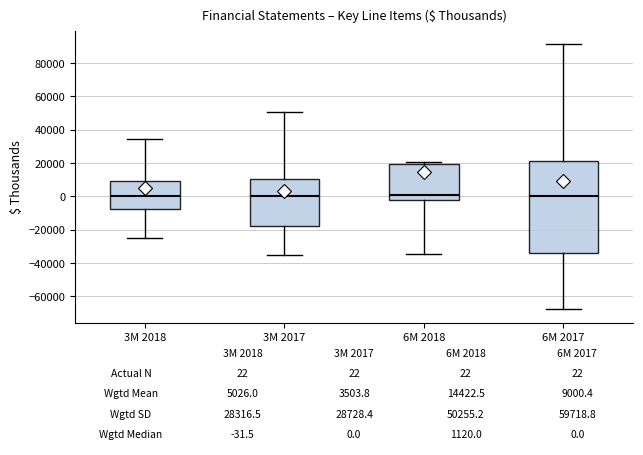

Which box is the tallest, from its lower edge to its upper edge?

6M 2017